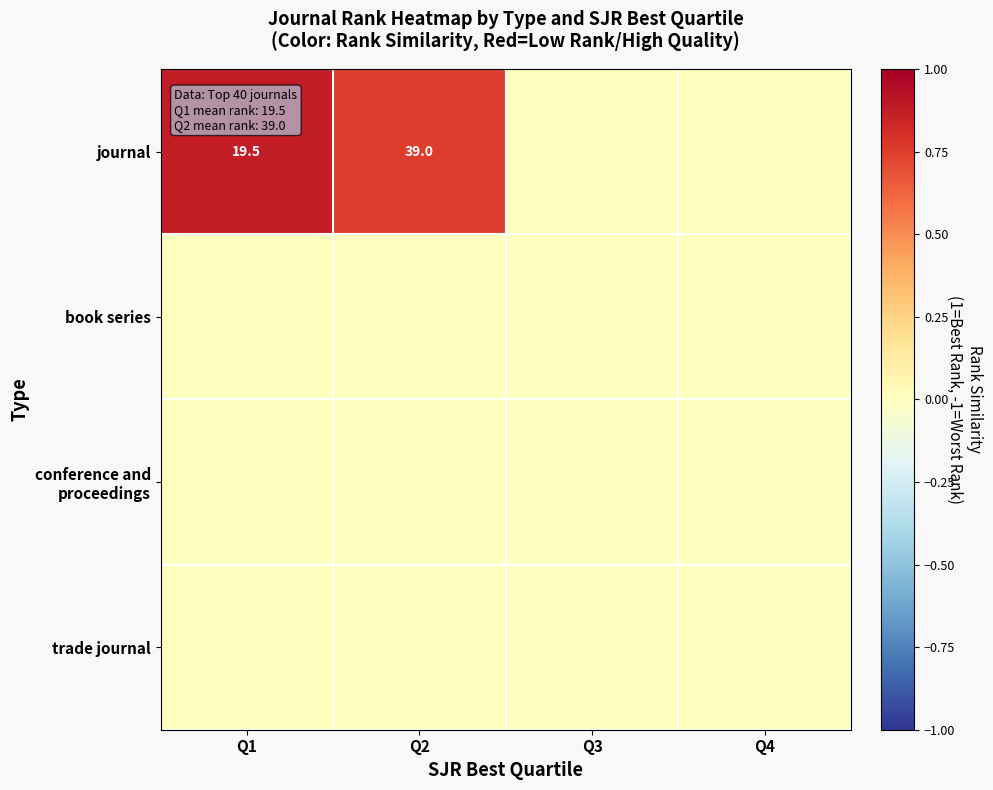

List the labels in order of conference and proceedings value, largest first.

Q1, Q2, Q3, Q4